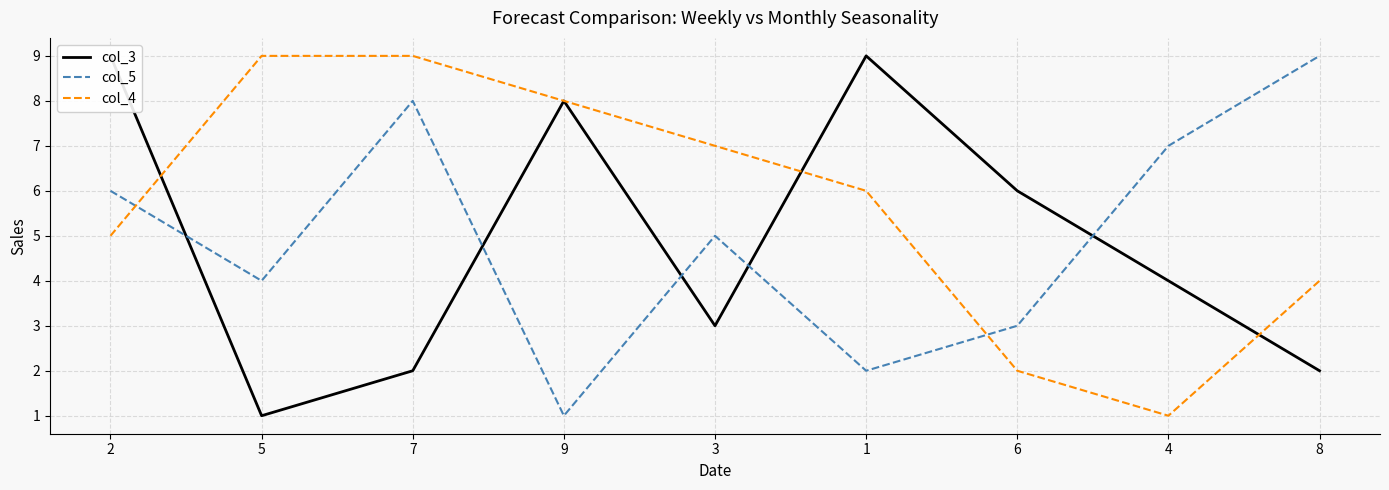

Which series ends up on top after the final intersection of col_4 and col_3?

col_4